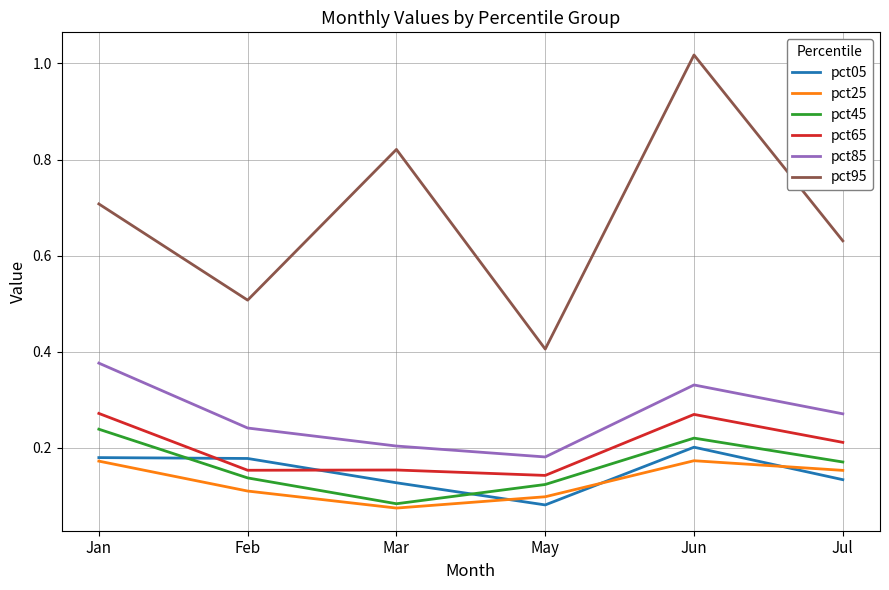

At which label does pct85 reach its minimum?

May